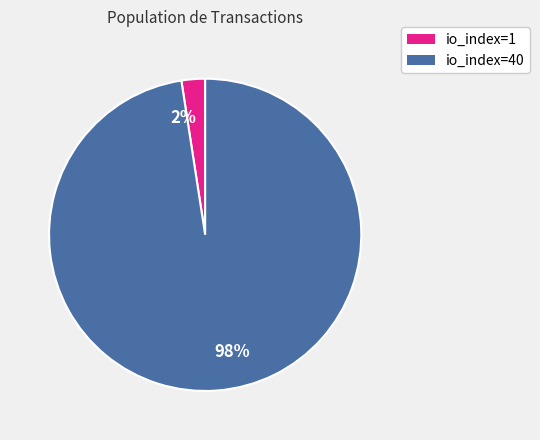

Between io_index=40 and io_index=1, which is larger?

io_index=40